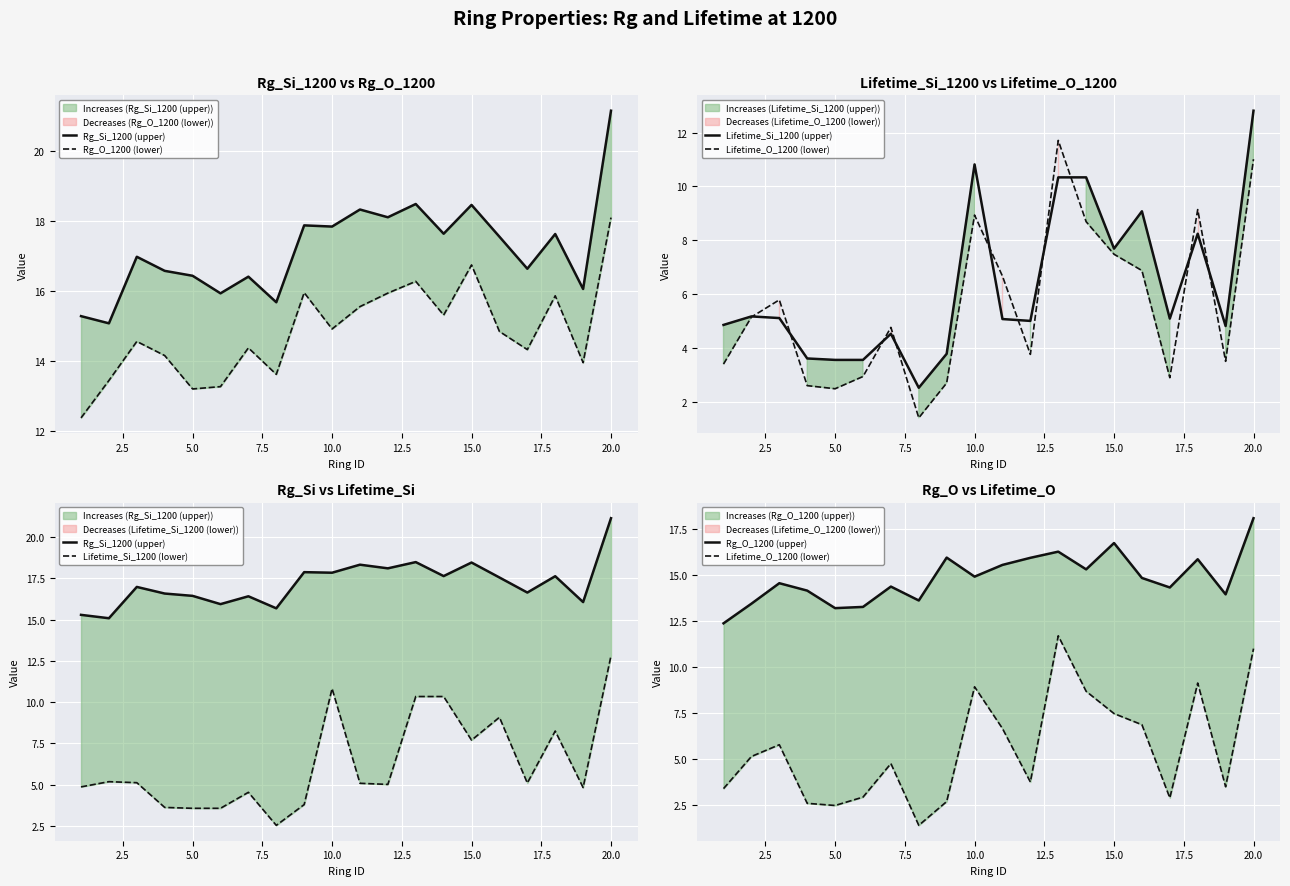

What is the difference between the second highest and minimum values in the Rg_O_1200 (upper) series?

4.4